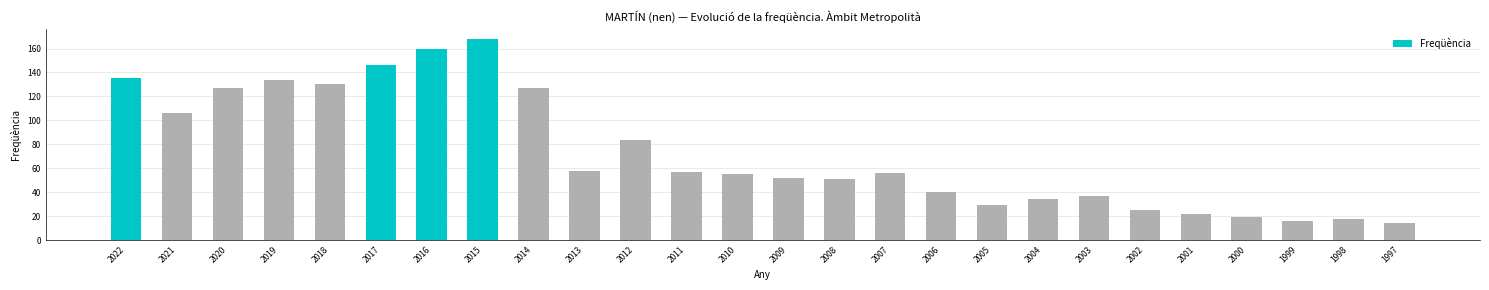

Count the number of categories in the chart.

26